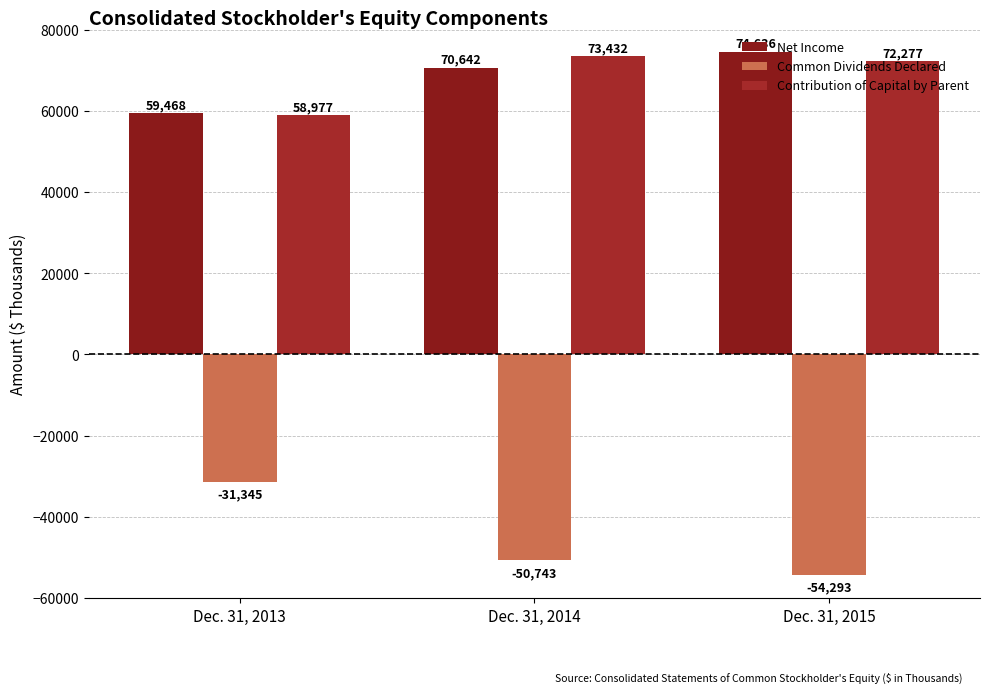

What is the spread (max minus min) of values at Dec. 31, 2014?

124175